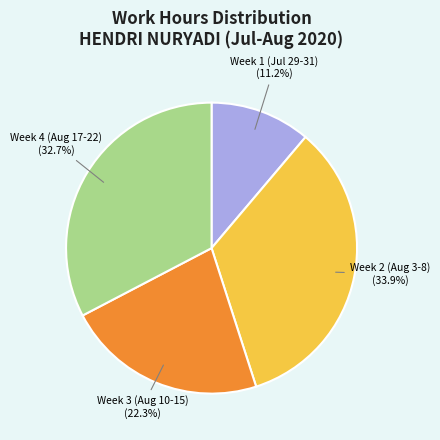

To the nearest percent, what is the average slice percentage?

25%